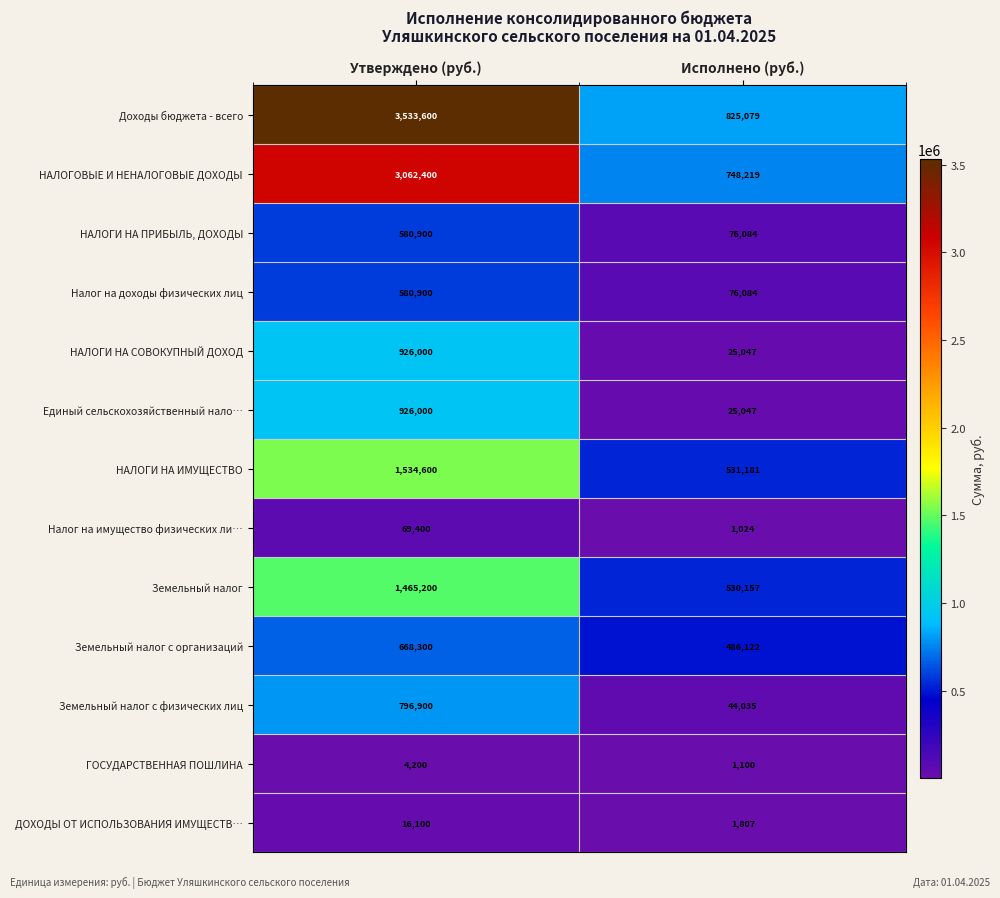

Reading right to left, transcribe all the data shown in this chart.

Доходы бюджета - всего: 825079	3533600
НАЛОГОВЫЕ И НЕНАЛОГОВЫЕ ДОХОДЫ: 748219	3062400
НАЛОГИ НА ПРИБЫЛЬ, ДОХОДЫ: 76084	580900
Налог на доходы физических лиц: 76084	580900
НАЛОГИ НА СОВОКУПНЫЙ ДОХОД: 25047	926000
Единый сельскохозяйственный нало…: 25047	926000
НАЛОГИ НА ИМУЩЕСТВО: 531181	1534600
Налог на имущество физических ли…: 1024	69400
Земельный налог: 530157	1465200
Земельный налог с организаций: 486122	668300
Земельный налог с физических лиц: 44035	796900
ГОСУДАРСТВЕННАЯ ПОШЛИНА: 1100	4200
ДОХОДЫ ОТ ИСПОЛЬЗОВАНИЯ ИМУЩЕСТВ…: 1807	16100